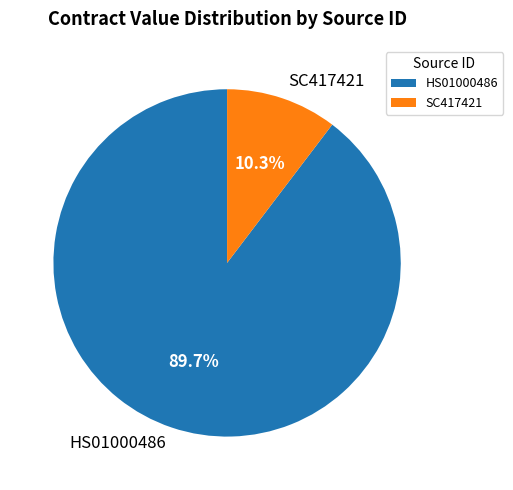

To the nearest percent, what is the difference between the largest and smallest slice percentages?

79%